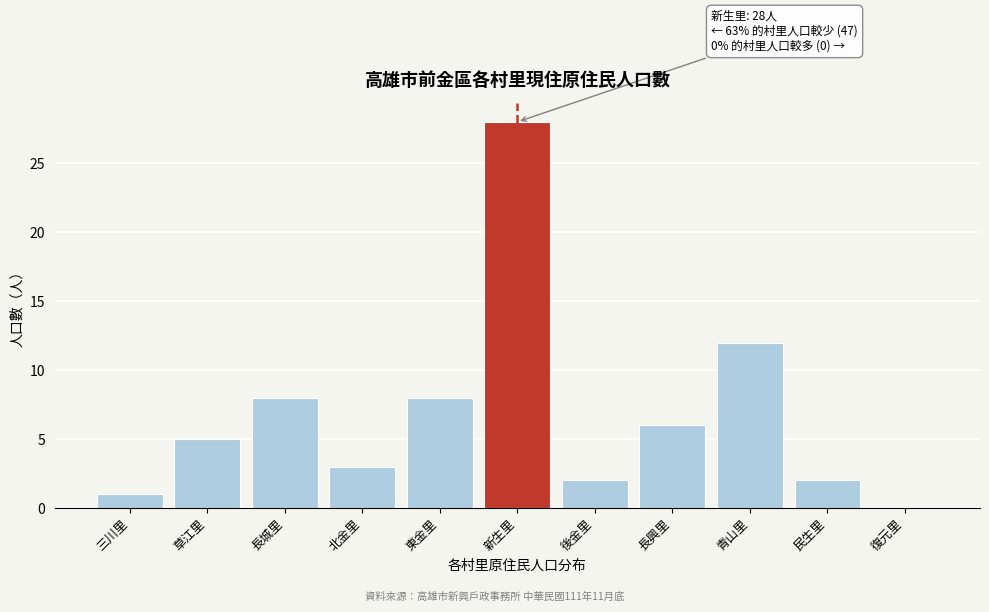

Reading left to right, extract all data points from this chart.

三川里=1	草江里=5	長城里=8	北金里=3	東金里=8	新生里=28	後金里=2	長興里=6	青山里=12	民生里=2	復元里=0